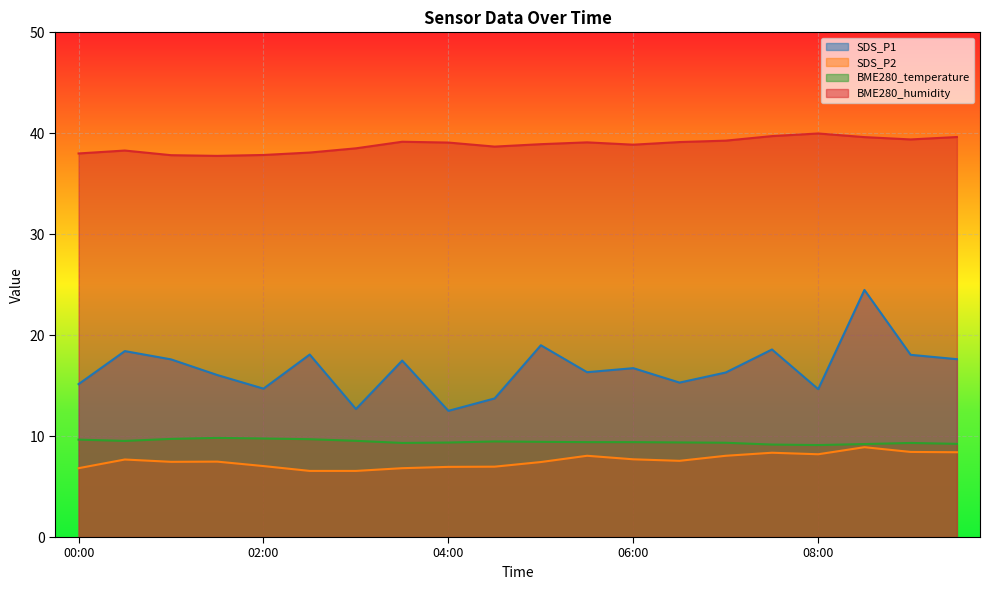

Which series has the widest spread of values?

SDS_P1